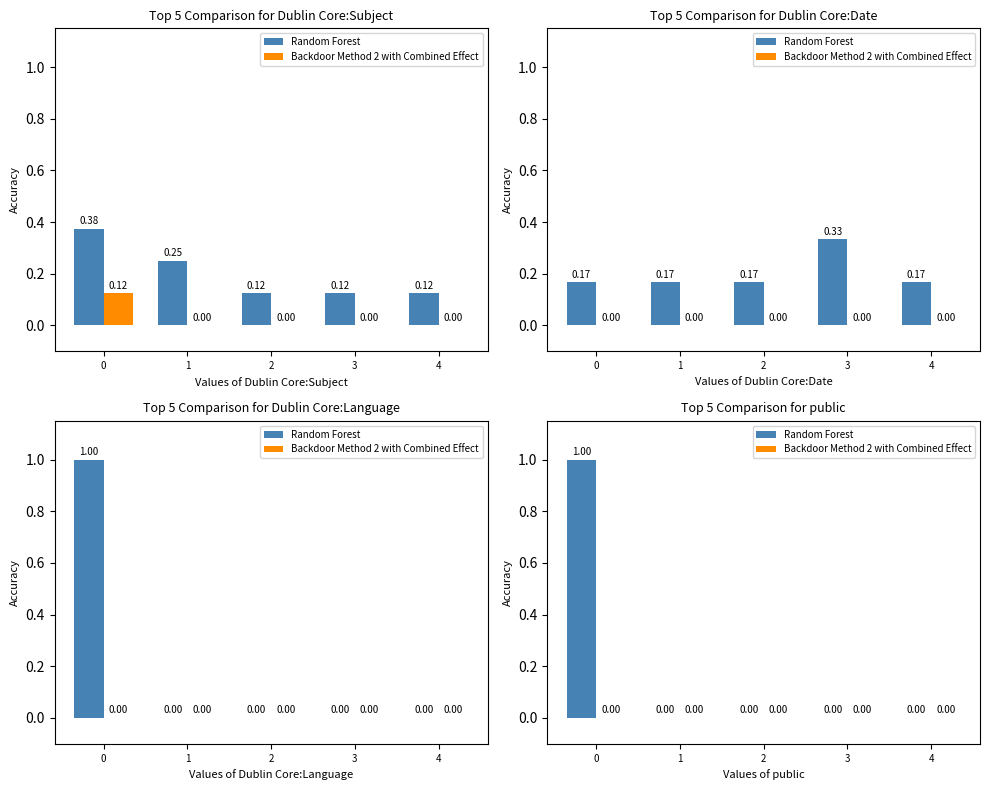

How many positive values does the Random Forest series have?

1